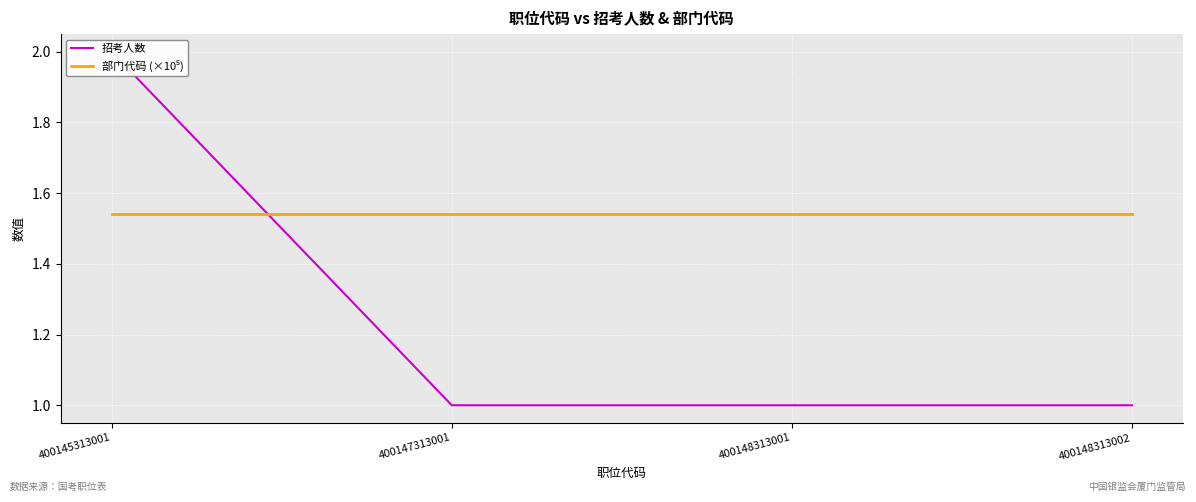

List the series in order of their overall mean, highest first.

部门代码 (×10⁵), 招考人数